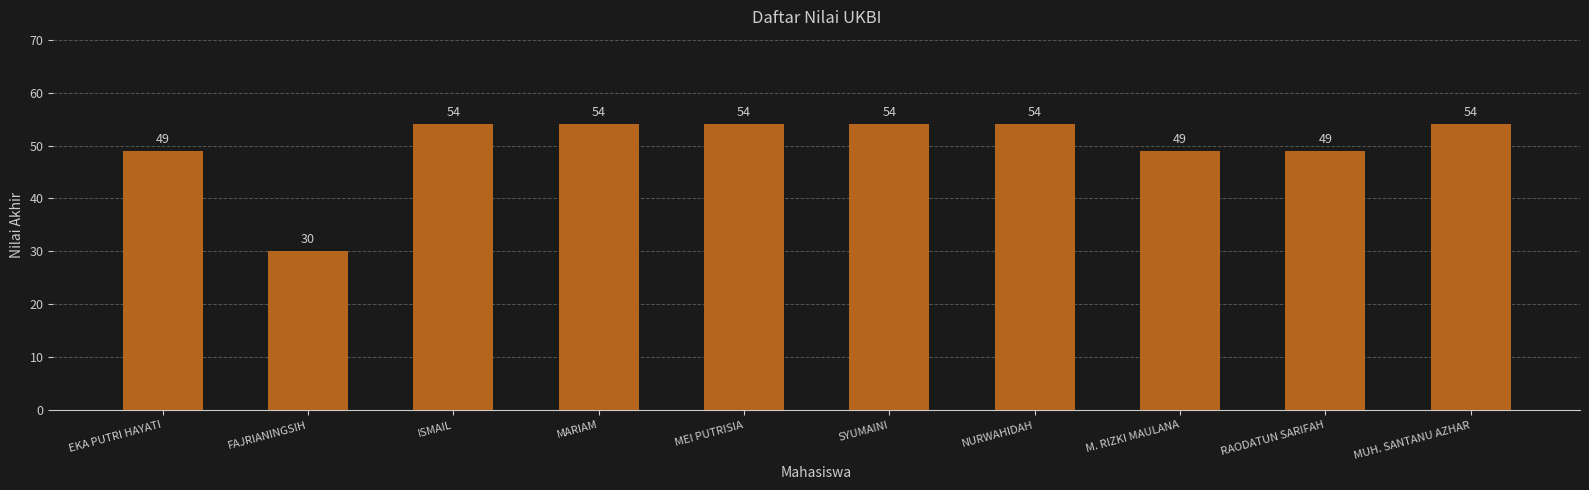

Approximately how many times larger is the value at M. RIZKI MAULANA compared to MARIAM?

0.9